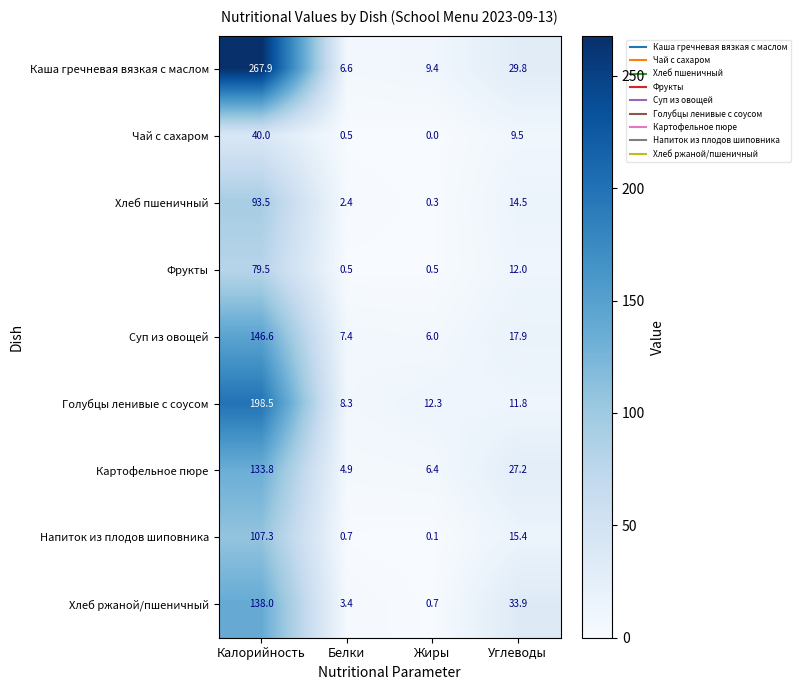

Is the value of Картофельное пюре at Белки greater than the value of Суп из овощей at Калорийность?

No